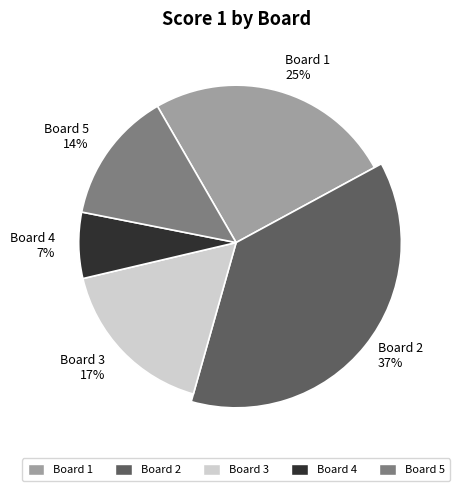

To the nearest percent, what is the combined percentage of Board 4 and Board 3?

24%